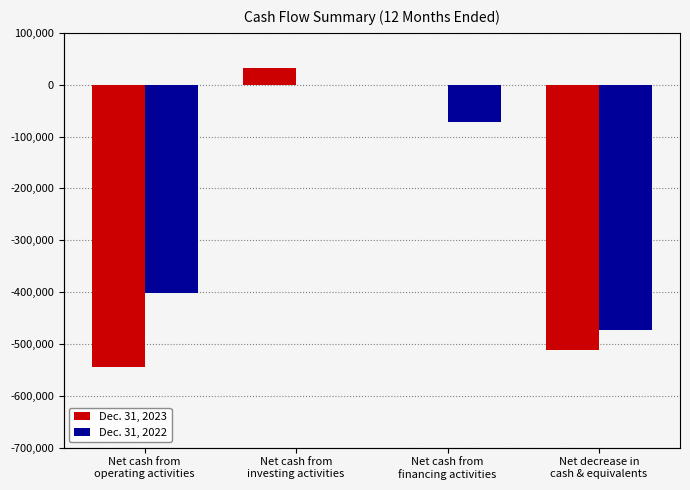

The value of Dec. 31, 2023 at Net cash from
operating activities is -543995. True or false?

True